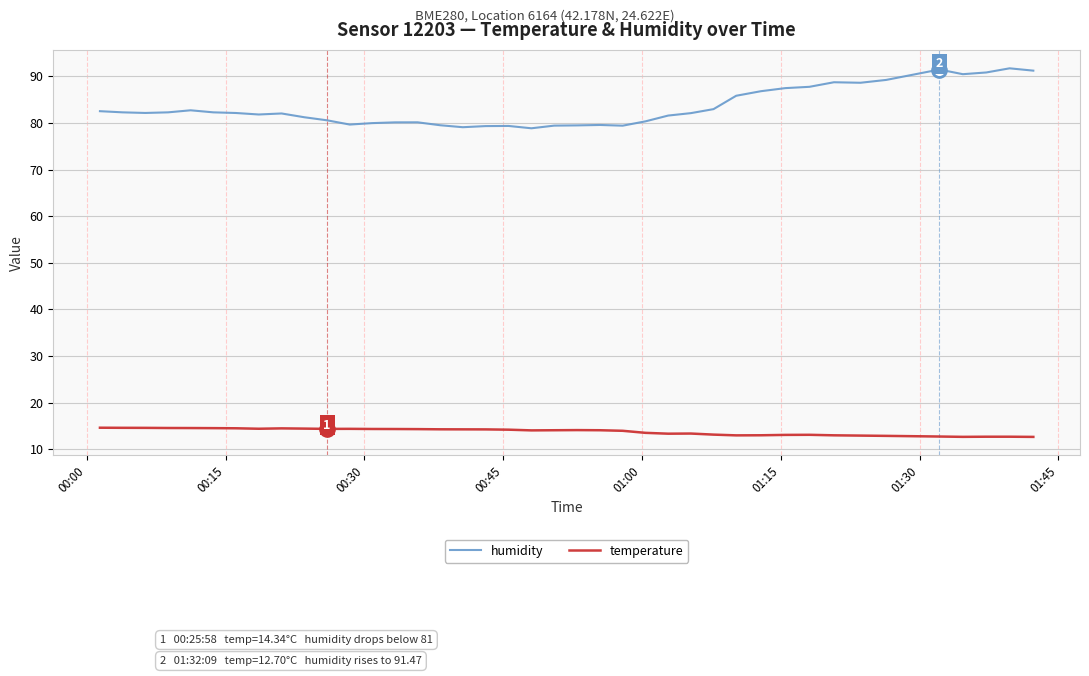

Which series has the largest total across all categories?

humidity